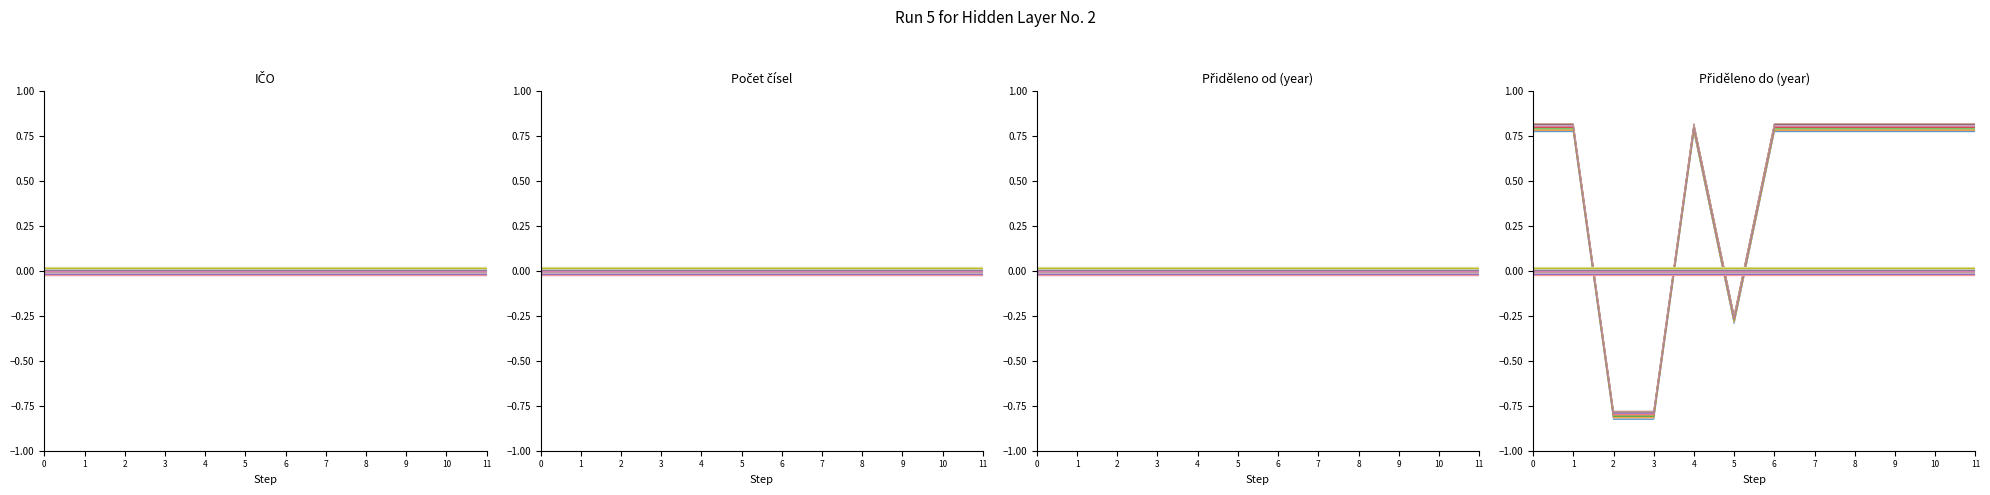

Which series has the largest total across all categories?

GTS Czech s.r.o.